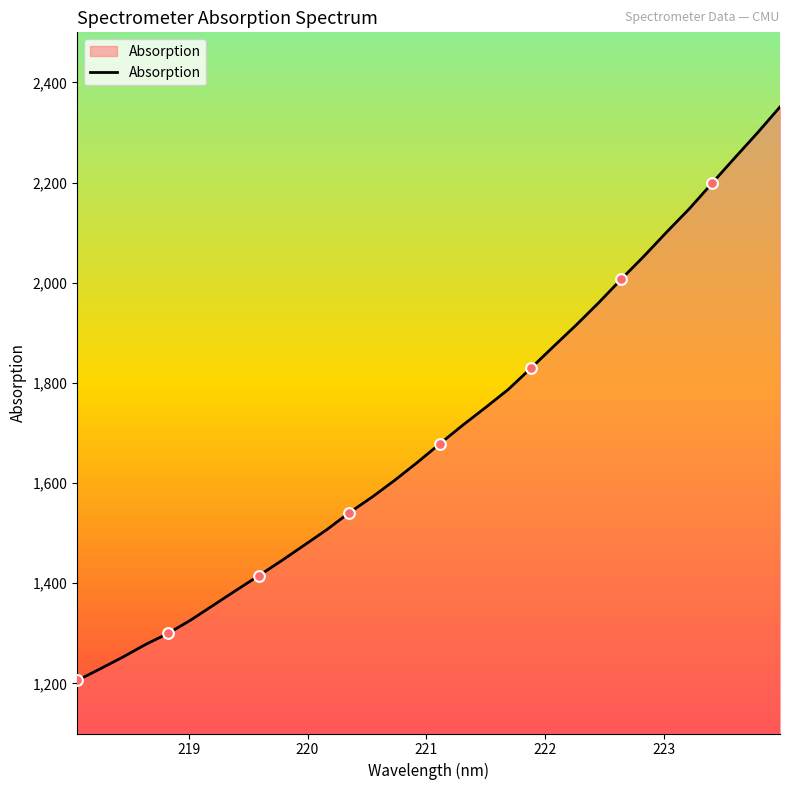

What is the difference between the maximum and minimum values?

1145.2